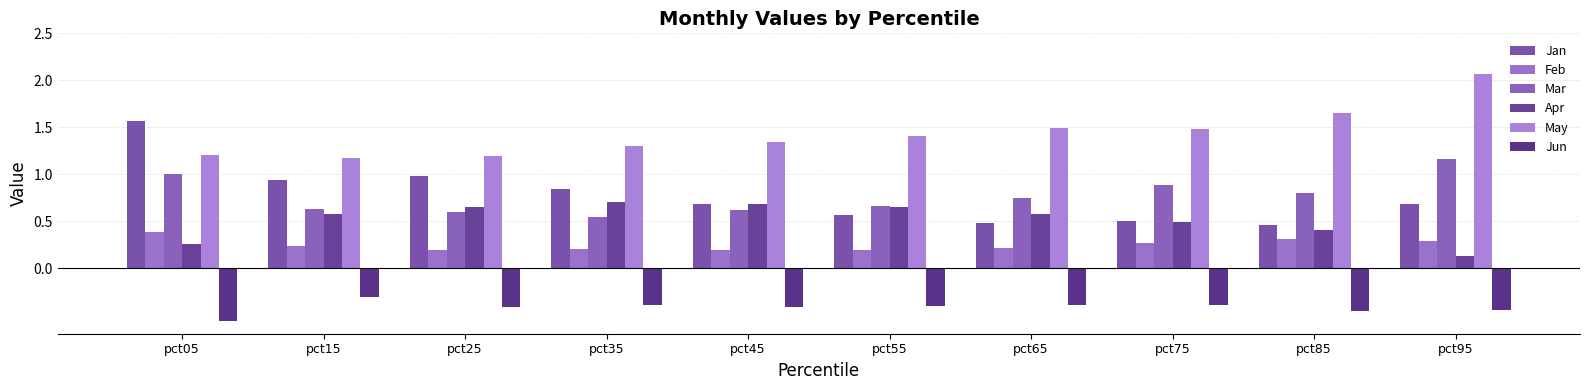

What is the minimum value shown in the chart?

-0.6